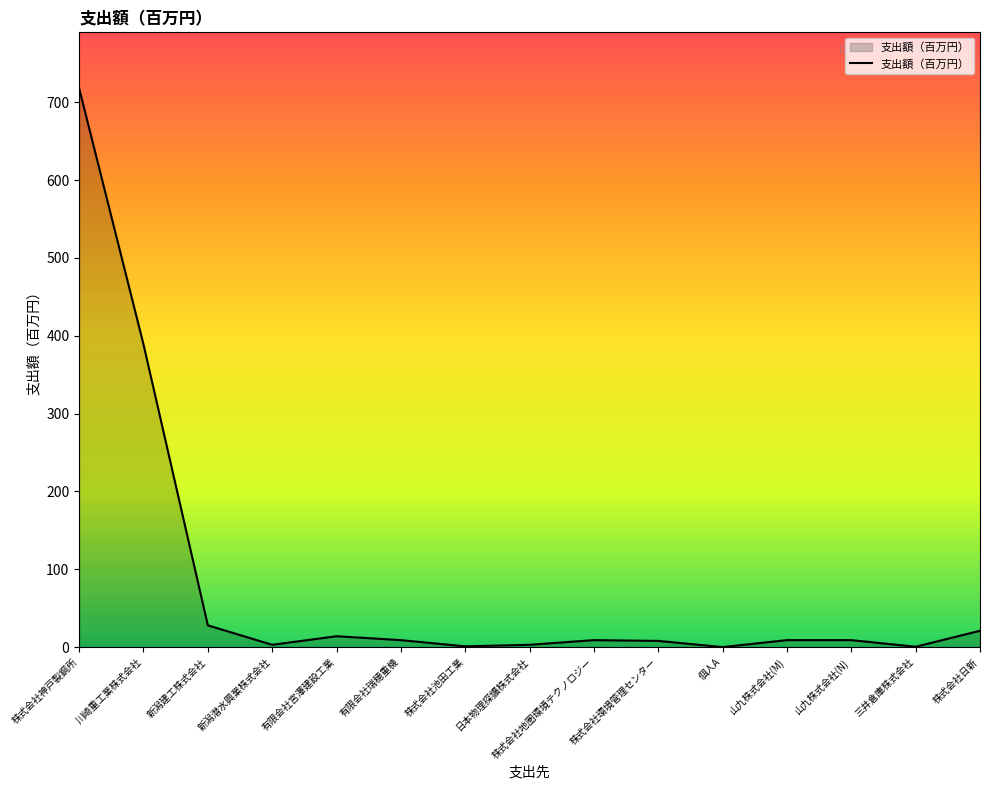

How many values are below 9?

6